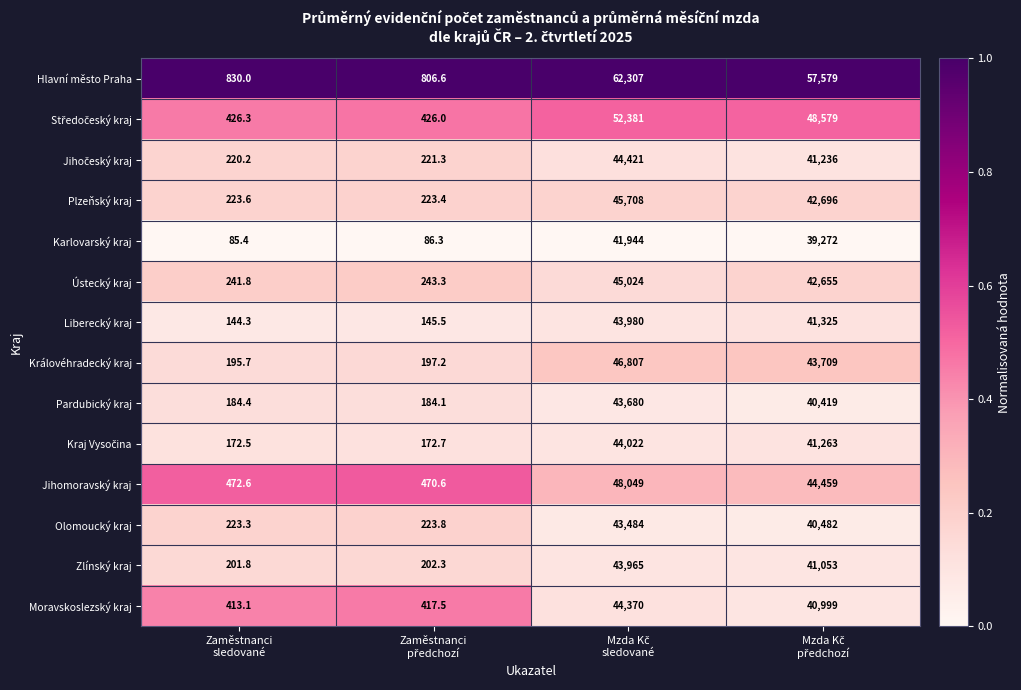

Which series has the largest total across all categories?

Hlavní město Praha